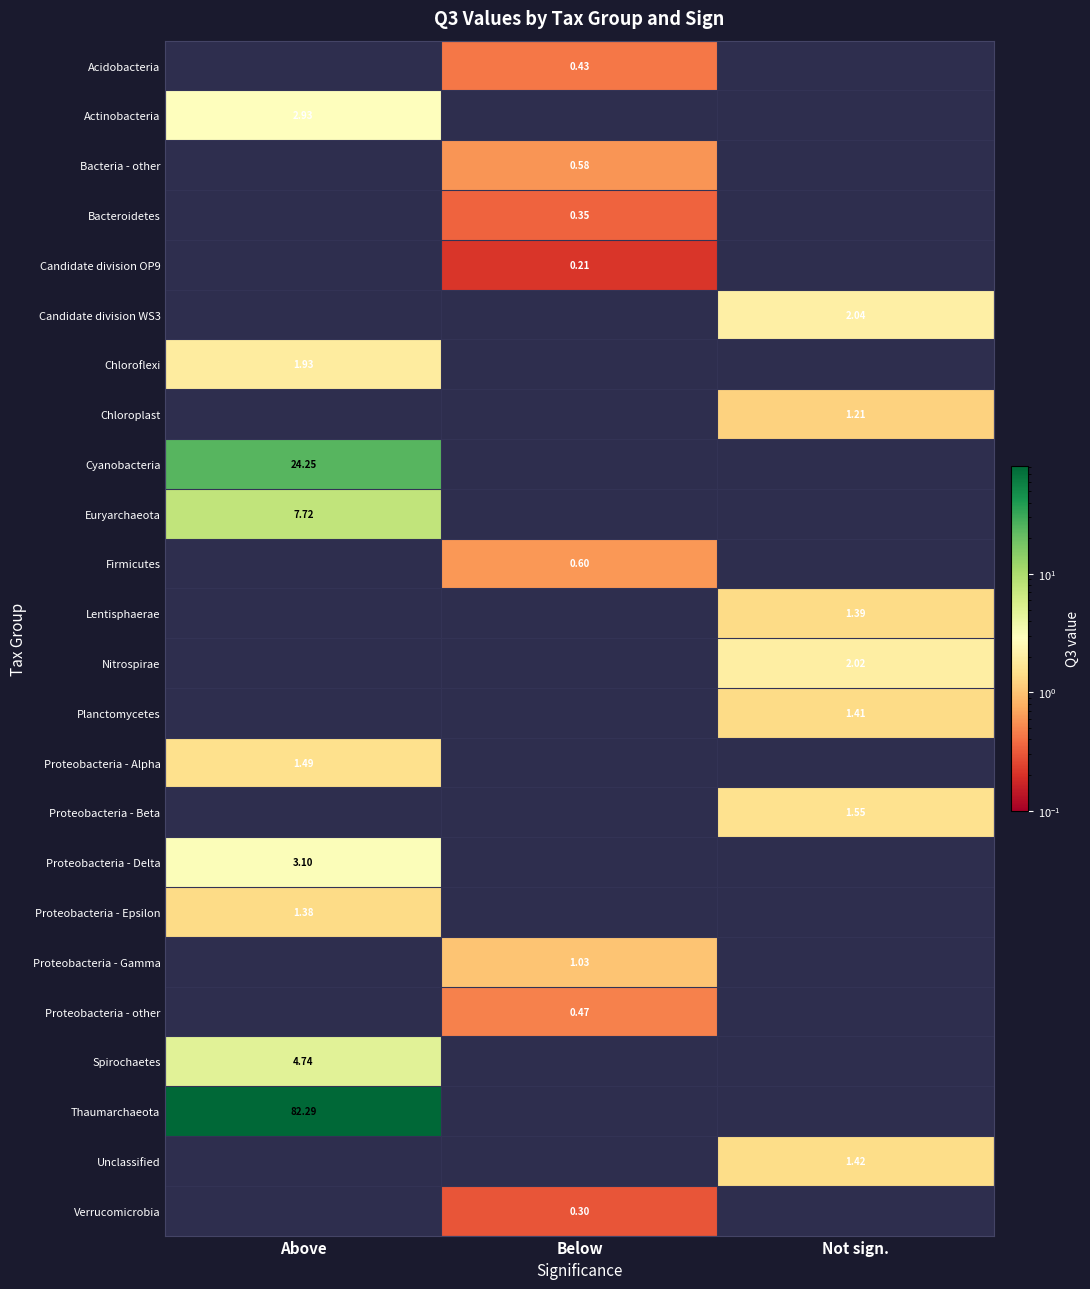

Which series has the widest spread of values?

Thaumarchaeota